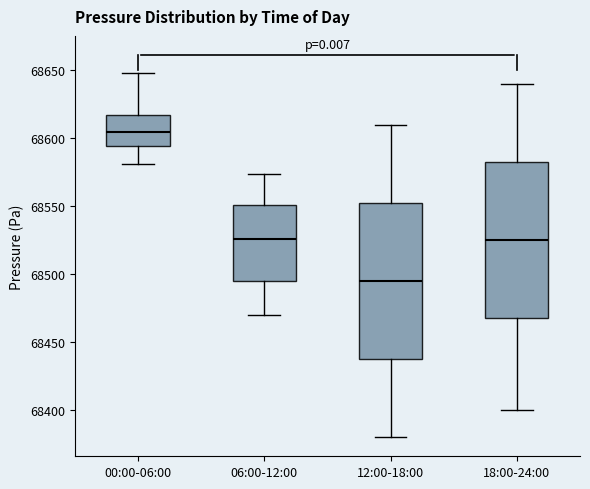

Where is the lower edge of the box for 18:00-24:00 on the y-axis? The values are not printed on the chart, so give them approximately, as read against the axis.

68470